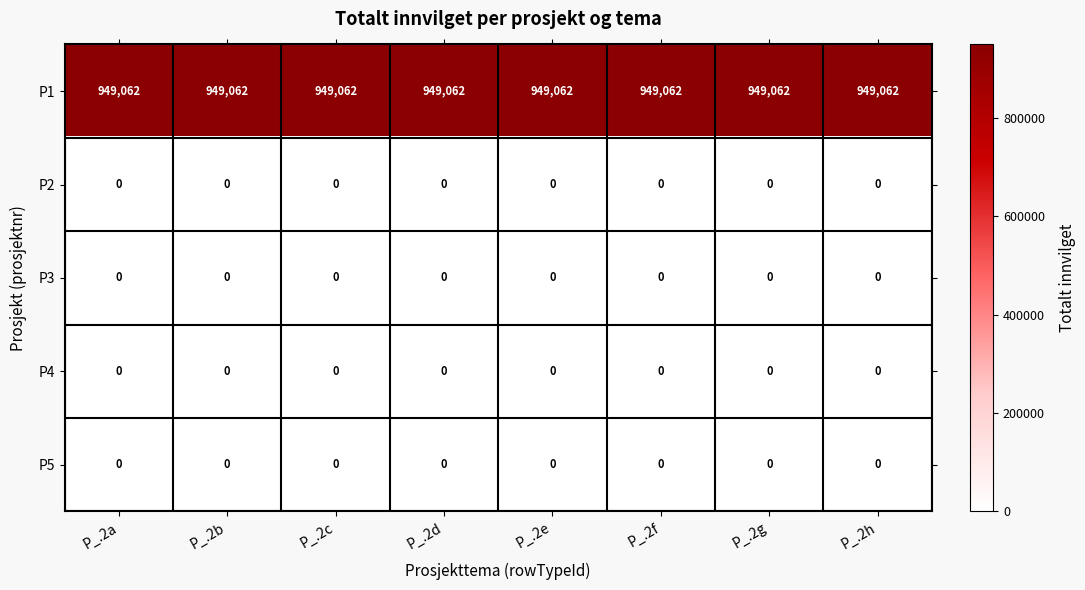

At how many categories does at least one series exceed 850666?

8